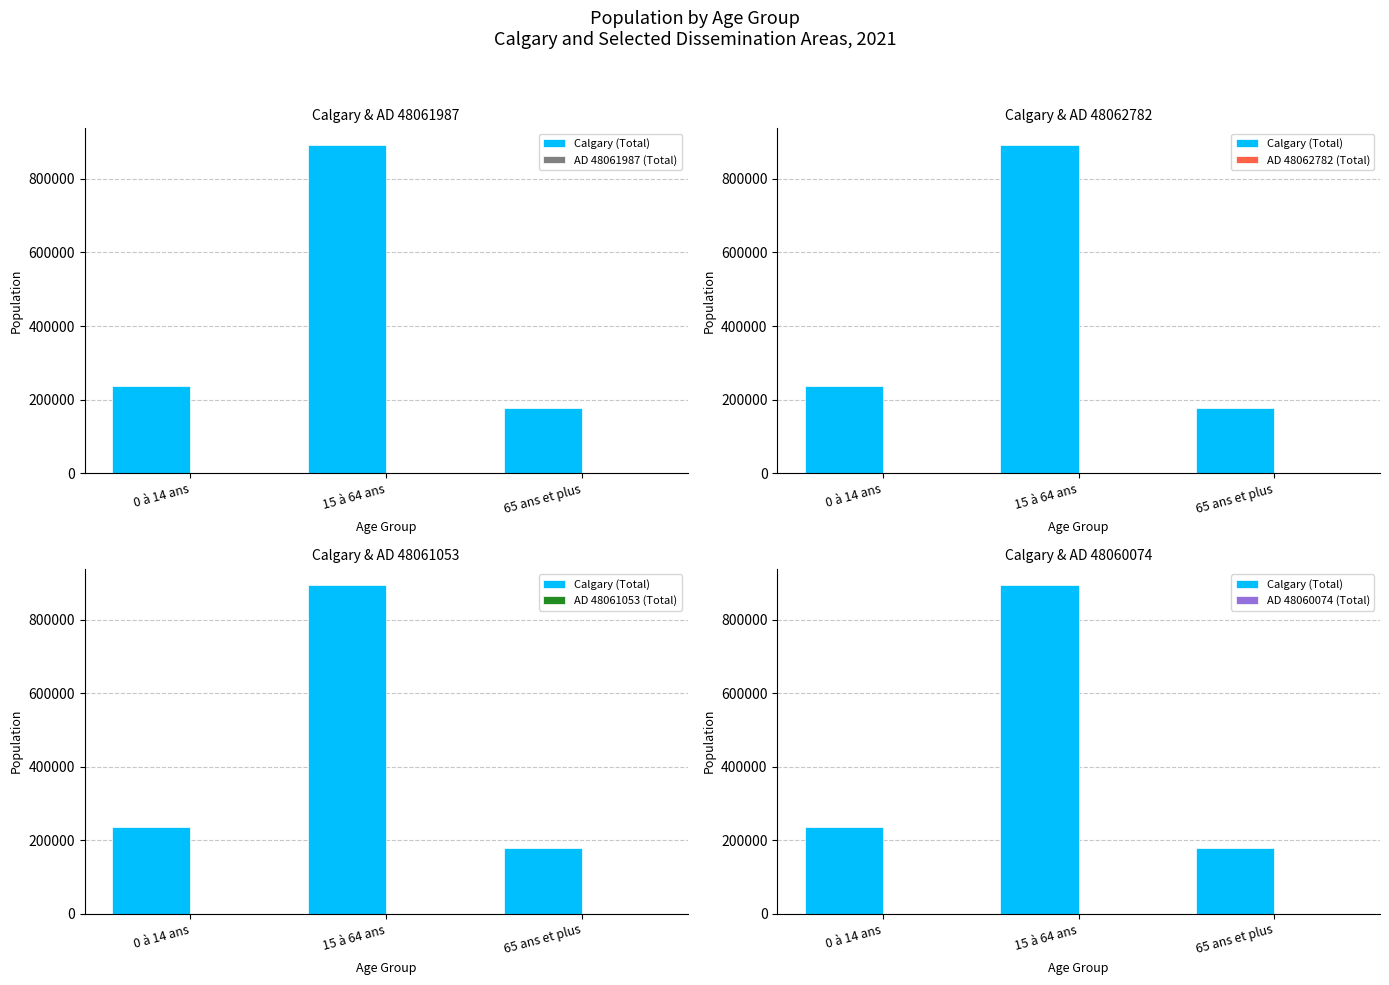

What is the difference between the AD 48060074 (Total) values at 65 ans et plus and 0 à 14 ans?

10